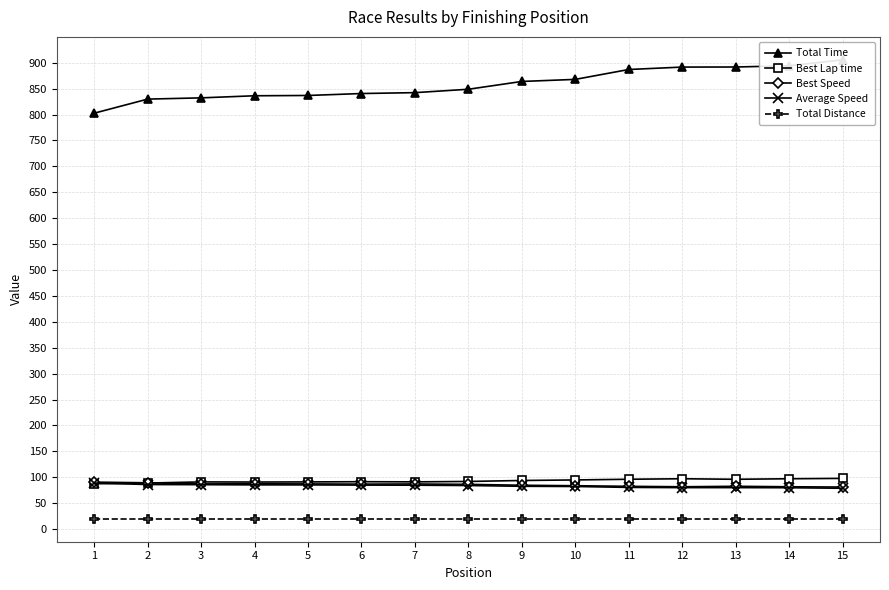

Where is the first local maximum for Best Lap time?

3